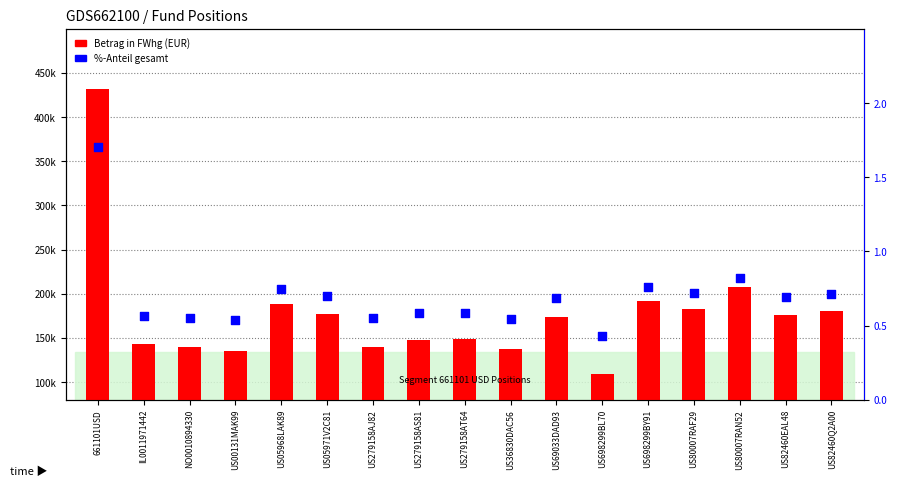

Which series has the largest Y range (max minus min)?

Betrag in FWhg (EUR)